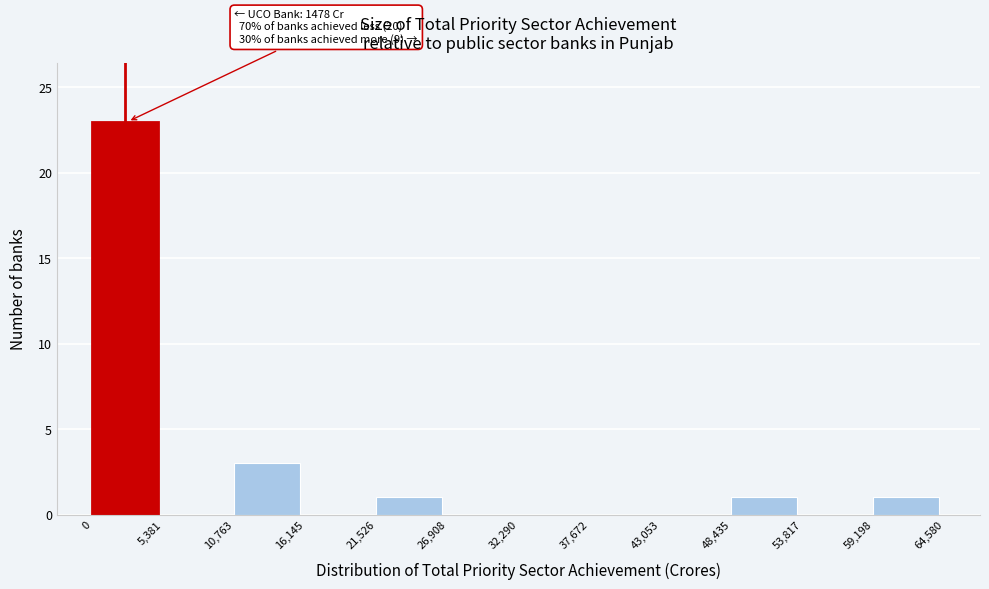

Over which range of the x-axis is the bar tallest?

0 to 5,381